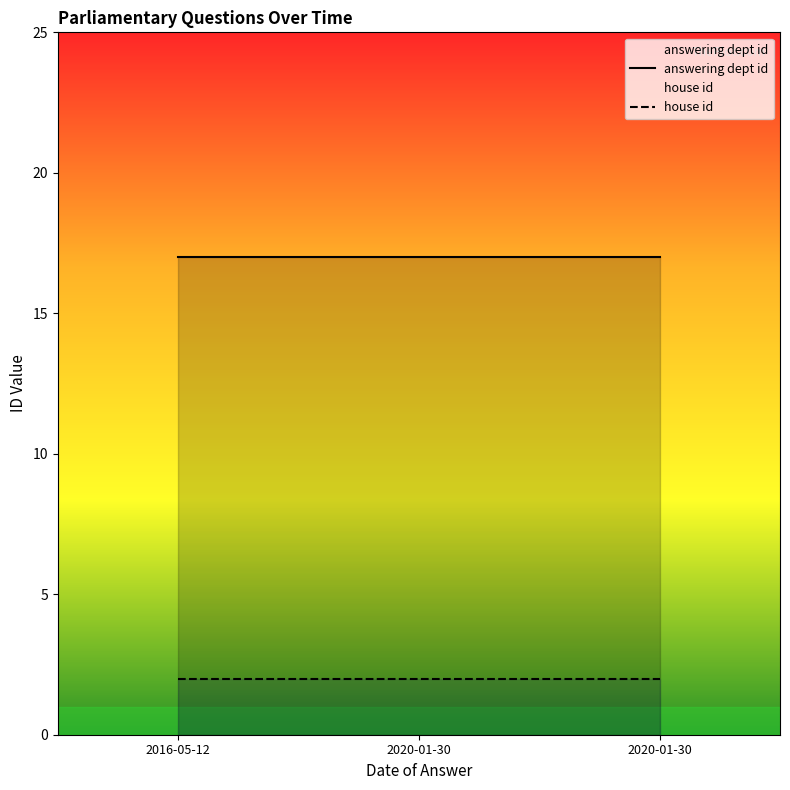

What is the difference between the highest and lowest values at 2020-01-30?

15